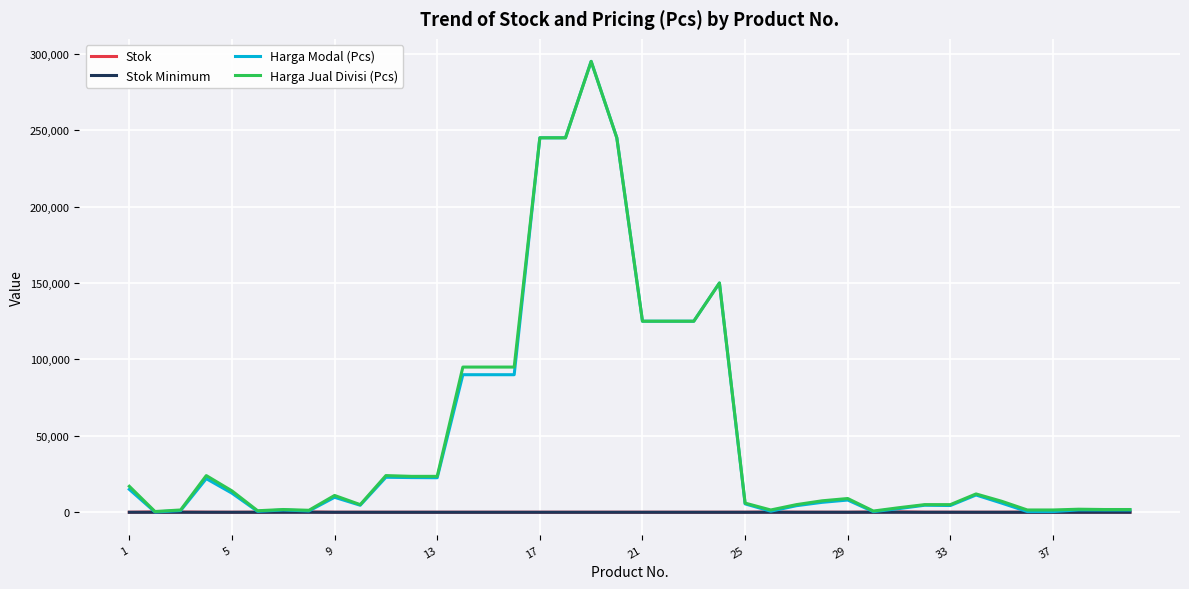

Which series has the widest spread of values?

Harga Modal (Pcs)